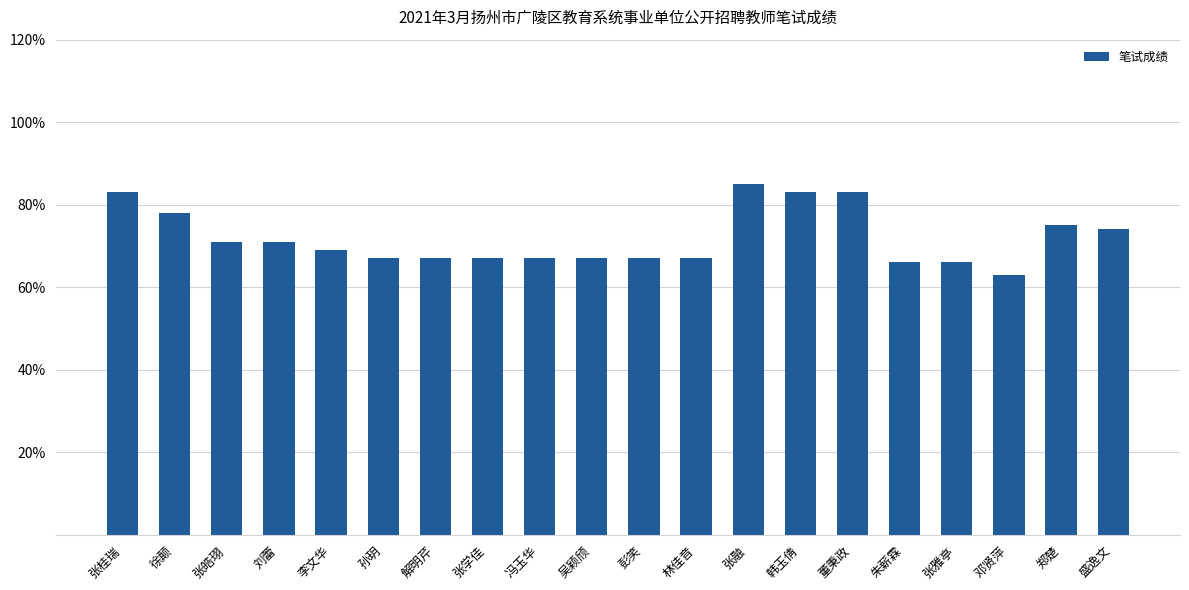

True or false: the data shows 67 at 吴颖颀.

True